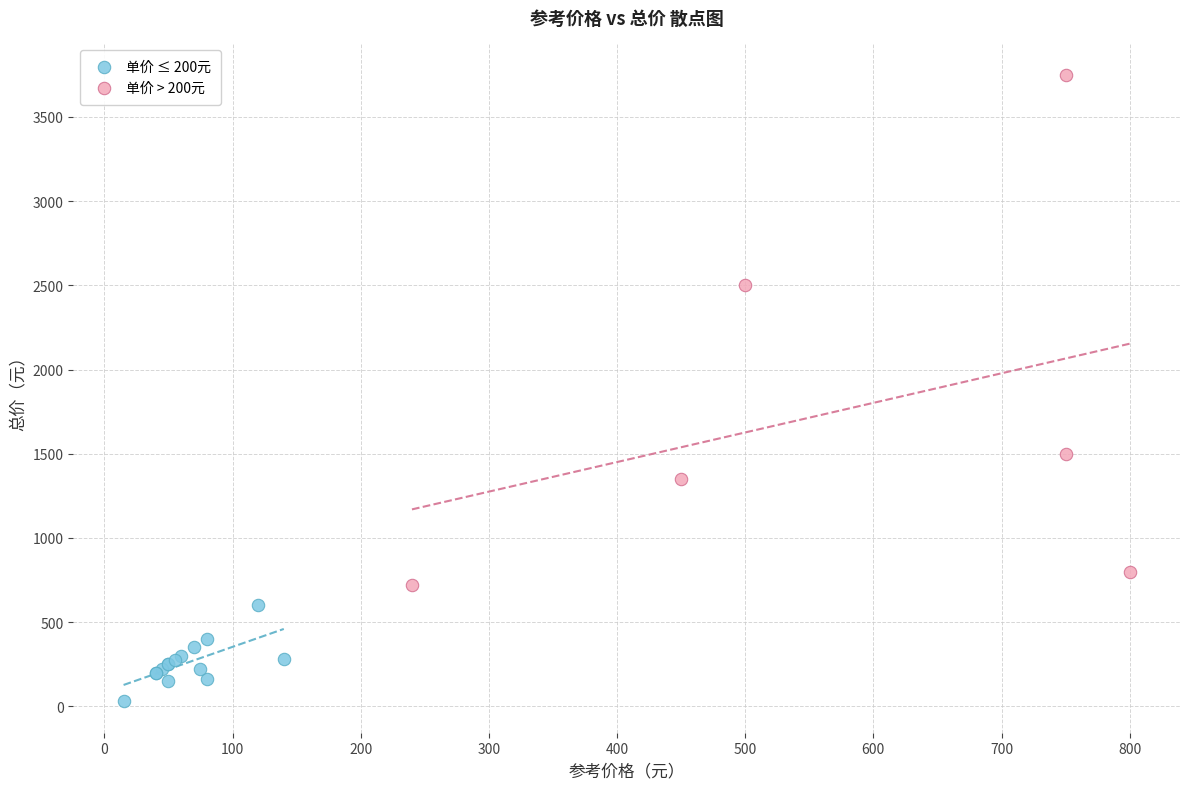

Which series reaches the maximum Y coordinate?

单价 > 200元